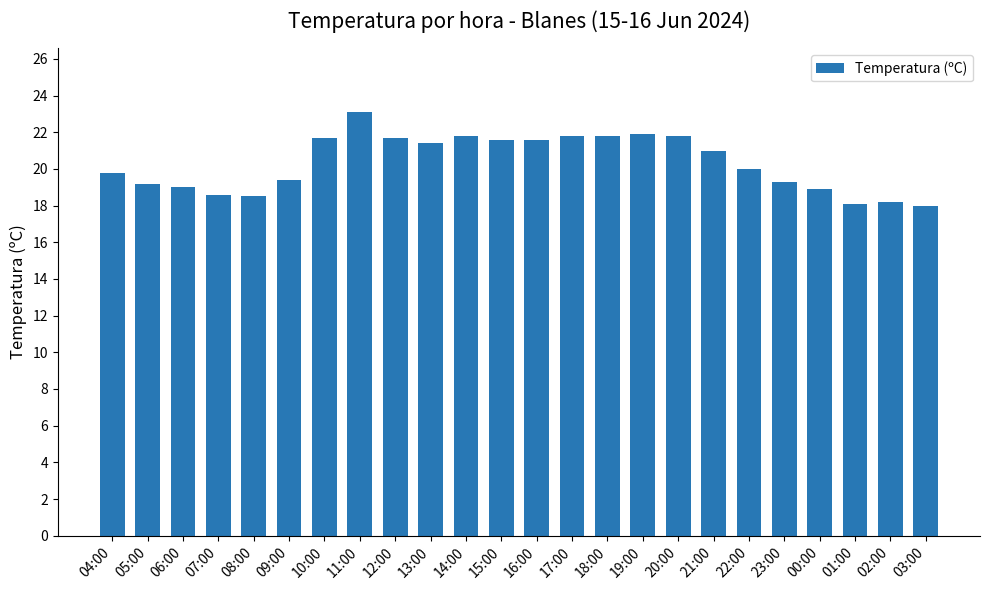

What is the approximate value at 09:00?

19.4